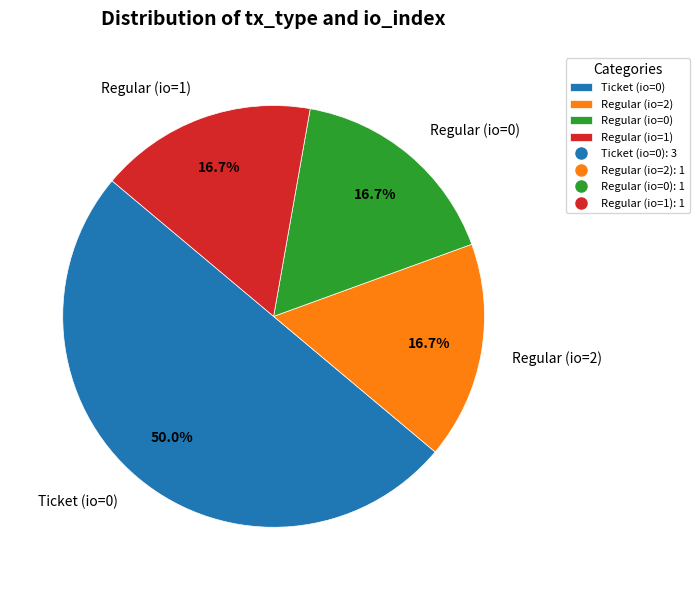

Which has a higher value, Ticket (io=0) or Regular (io=0)?

Ticket (io=0)